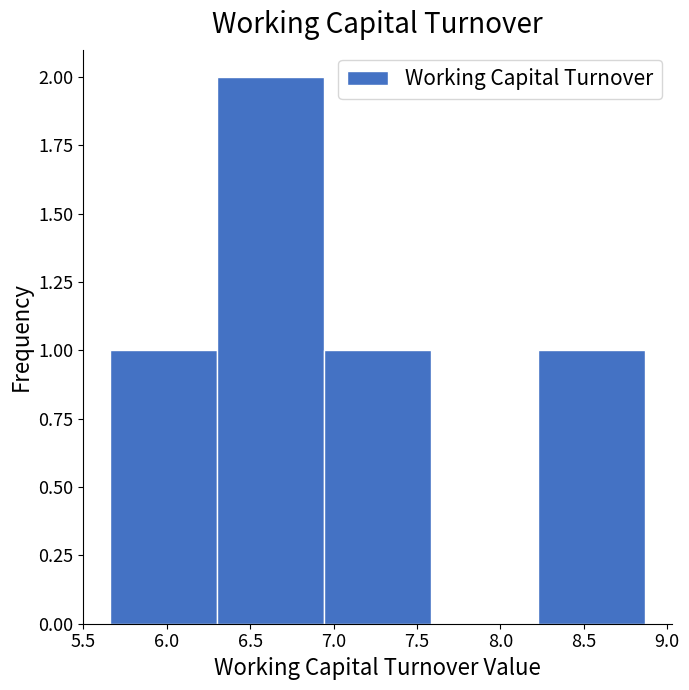

Over which range of the x-axis is the bar tallest?

6.30 to 6.95